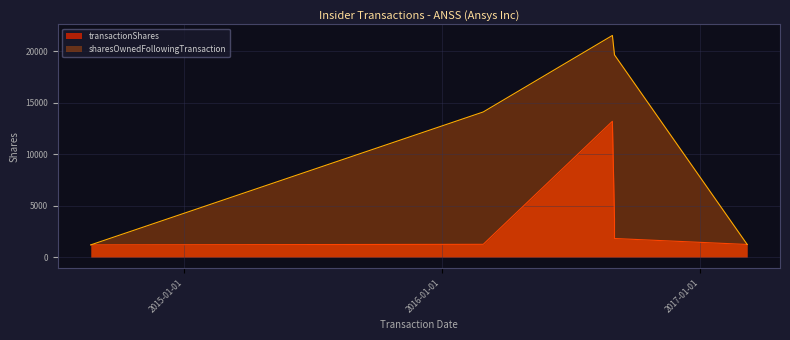

True or false: sharesOwnedFollowingTransaction and transactionShares cross at least once.

False